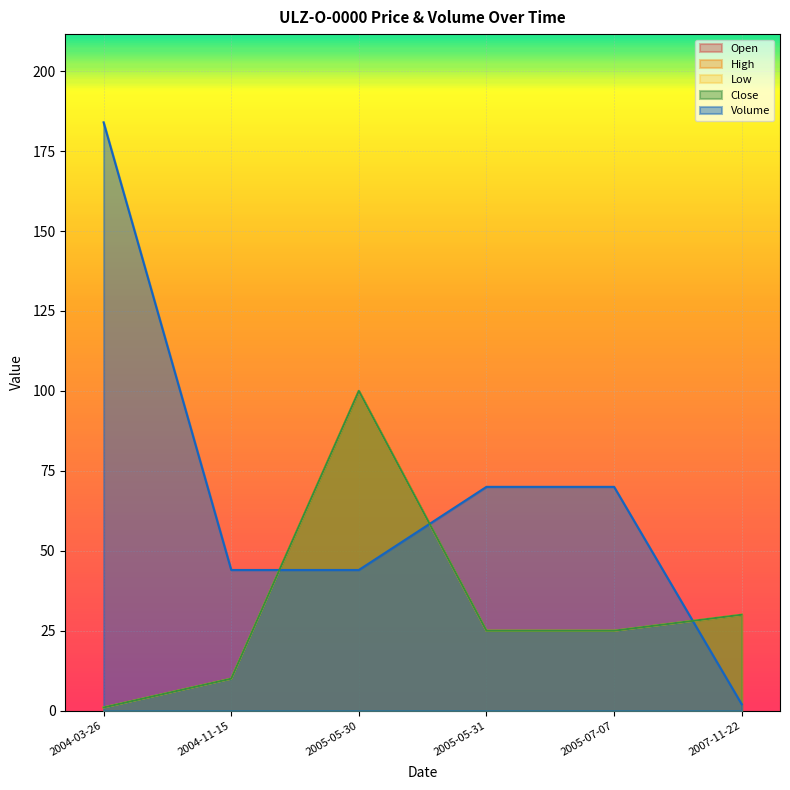

What is the difference between the maximum and minimum values in the High series?

99